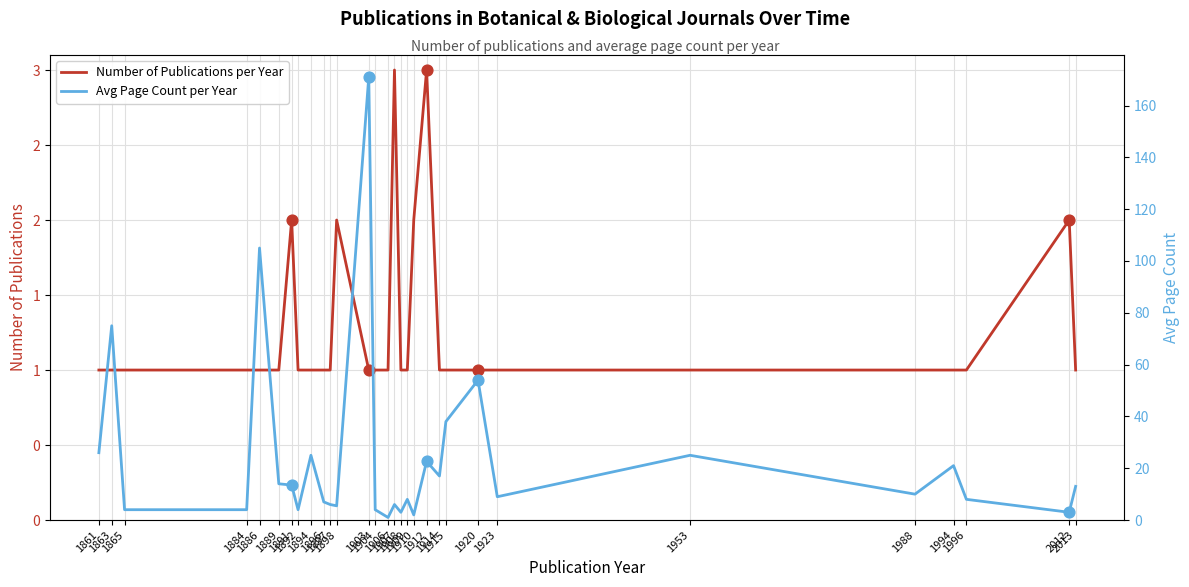

Which series has the largest Y range (max minus min)?

Avg Page Count per Year